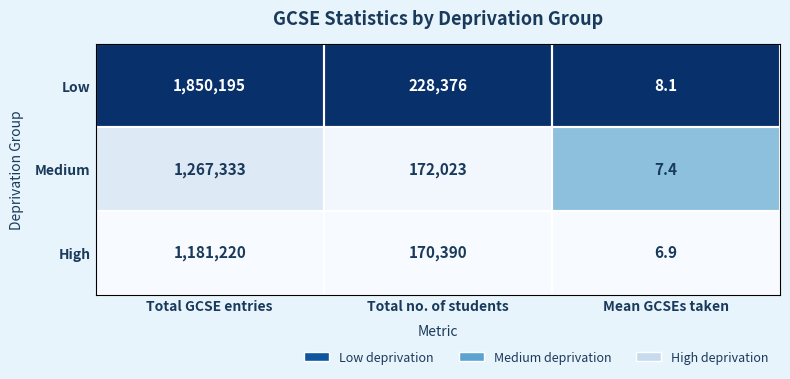

Where is High nearest to the value 590613?

Total no. of students